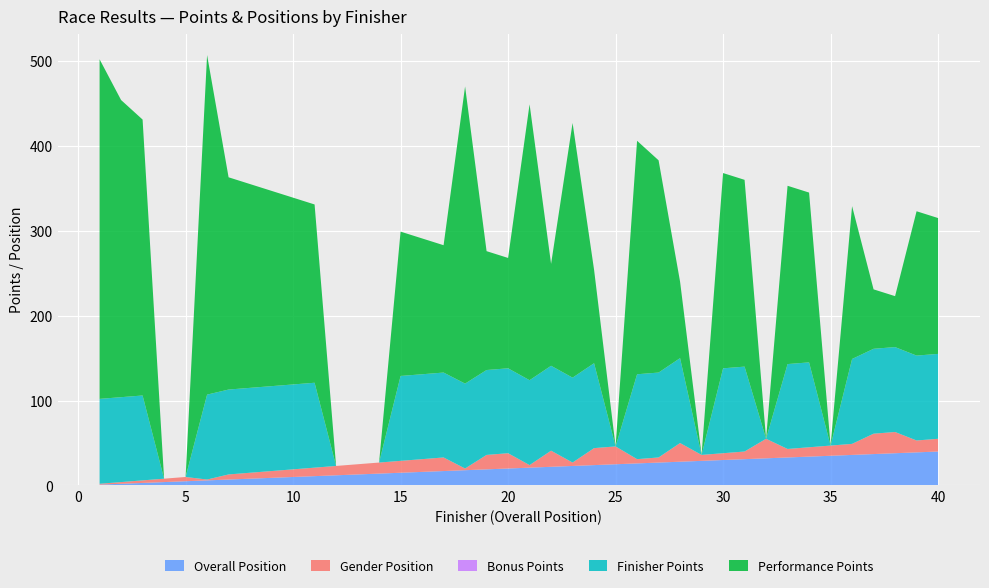

Reading right to left, transcribe all the data shown in this chart.

Performance Points: 40=160	39=170	38=60	37=70	36=180	35=0	34=200	33=210	32=0	31=220	30=230	29=0	28=90	27=250	26=275	25=0	24=110	23=300	22=120	21=325	20=130	19=140	18=350	17=150	16=160	15=170	14=0	13=0	12=0	11=210	10=220	9=230	8=240	7=250	6=400	5=0	4=0	3=325	2=350	1=400
Finisher Points: 40=100	39=100	38=100	37=100	36=100	35=0	34=100	33=100	32=0	31=100	30=100	29=0	28=100	27=100	26=100	25=0	24=100	23=100	22=100	21=100	20=100	19=100	18=100	17=100	16=100	15=100	14=0	13=0	12=0	11=100	10=100	9=100	8=100	7=100	6=100	5=0	4=0	3=100	2=100	1=100
Bonus Points: 40=0	39=0	38=0	37=0	36=0	35=0	34=0	33=0	32=0	31=0	30=0	29=0	28=0	27=0	26=0	25=0	24=0	23=0	22=0	21=0	20=0	19=0	18=0	17=0	16=0	15=0	14=0	13=0	12=0	11=0	10=0	9=0	8=0	7=0	6=0	5=0	4=0	3=0	2=0	1=0
Gender Position: 40=15	39=14	38=25	37=24	36=13	35=12	34=11	33=10	32=23	31=9	30=8	29=7	28=22	27=6	26=5	25=21	24=20	23=4	22=19	21=3	20=18	19=17	18=2	17=16	16=15	15=14	14=13	13=12	12=11	11=10	10=9	9=8	8=7	7=6	6=1	5=5	4=4	3=3	2=2	1=1
Overall Position: 40=40	39=39	38=38	37=37	36=36	35=35	34=34	33=33	32=32	31=31	30=30	29=29	28=28	27=27	26=26	25=25	24=24	23=23	22=22	21=21	20=20	19=19	18=18	17=17	16=16	15=15	14=14	13=13	12=12	11=11	10=10	9=9	8=8	7=7	6=6	5=5	4=4	3=3	2=2	1=1